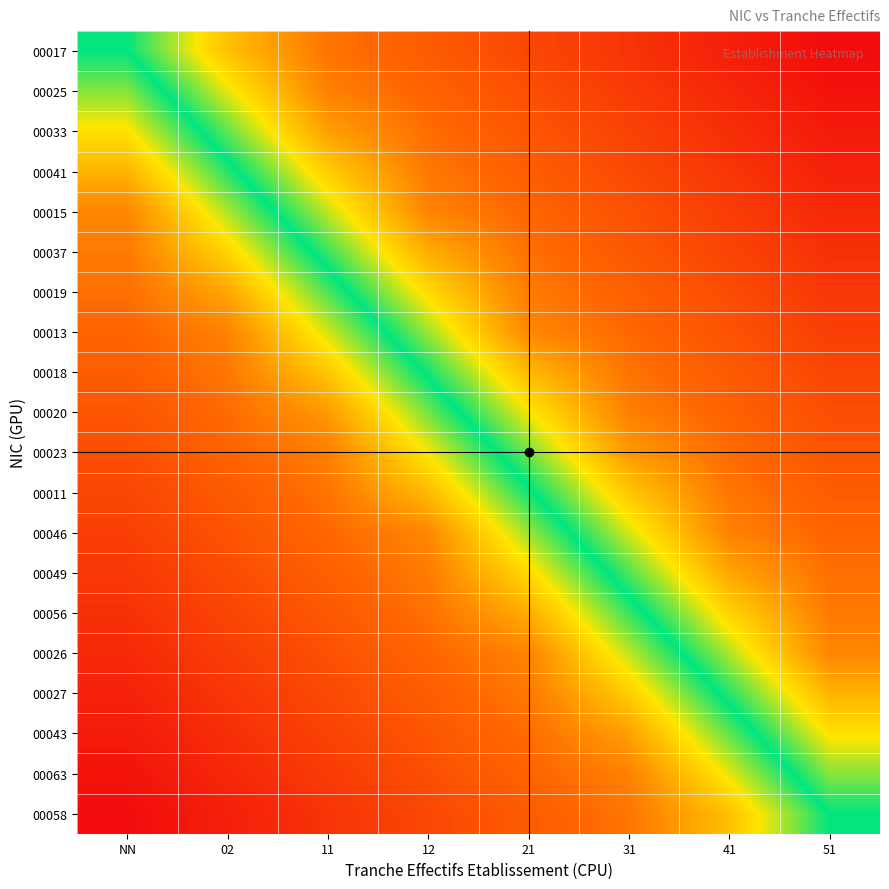

Reading left to right, list all the values displayed in this chart.

00017: NN=0.5	02=0.7	11=0.8	12=0.8	21=0.9	31=0.9	41=1.0	51=1.0
00025: NN=0.4	02=0.6	11=0.8	12=0.8	21=0.8	31=0.9	41=0.9	51=1.0
00033: NN=0.4	02=0.5	11=0.7	12=0.8	21=0.8	31=0.9	41=0.9	51=1.0
00041: NN=0.3	02=0.5	11=0.7	12=0.8	21=0.8	31=0.9	41=0.9	51=1.0
00015: NN=0.2	02=0.4	11=0.6	12=0.8	21=0.8	31=0.8	41=0.9	51=0.9
00037: NN=0.2	02=0.4	11=0.5	12=0.7	21=0.8	31=0.8	41=0.9	51=0.9
00019: NN=0.2	02=0.3	11=0.5	12=0.6	21=0.8	31=0.8	41=0.9	51=0.9
00013: NN=0.2	02=0.2	11=0.4	12=0.6	21=0.8	31=0.8	41=0.8	51=0.9
00018: NN=0.2	02=0.2	11=0.3	12=0.5	21=0.7	31=0.8	41=0.8	51=0.9
00020: NN=0.2	02=0.2	11=0.3	12=0.4	21=0.6	31=0.8	41=0.8	51=0.9
00023: NN=0.1	02=0.2	11=0.2	12=0.4	21=0.6	31=0.7	41=0.8	51=0.8
00011: NN=0.1	02=0.2	11=0.2	12=0.3	21=0.5	31=0.7	41=0.8	51=0.8
00046: NN=0.1	02=0.2	11=0.2	12=0.2	21=0.4	31=0.6	41=0.8	51=0.8
00049: NN=0.1	02=0.1	11=0.2	12=0.2	21=0.4	31=0.5	41=0.7	51=0.8
00056: NN=0.1	02=0.1	11=0.2	12=0.2	21=0.3	31=0.5	41=0.6	51=0.8
00026: NN=0.1	02=0.1	11=0.2	12=0.2	21=0.2	31=0.4	41=0.6	51=0.8
00027: NN=0.0	02=0.1	11=0.1	12=0.2	21=0.2	31=0.3	41=0.5	51=0.7
00043: NN=0.0	02=0.1	11=0.1	12=0.2	21=0.2	31=0.3	41=0.5	51=0.6
00063: NN=0.0	02=0.1	11=0.1	12=0.2	21=0.2	31=0.2	41=0.4	51=0.6
00058: NN=0.0	02=0.0	11=0.1	12=0.1	21=0.2	31=0.2	41=0.3	51=0.5